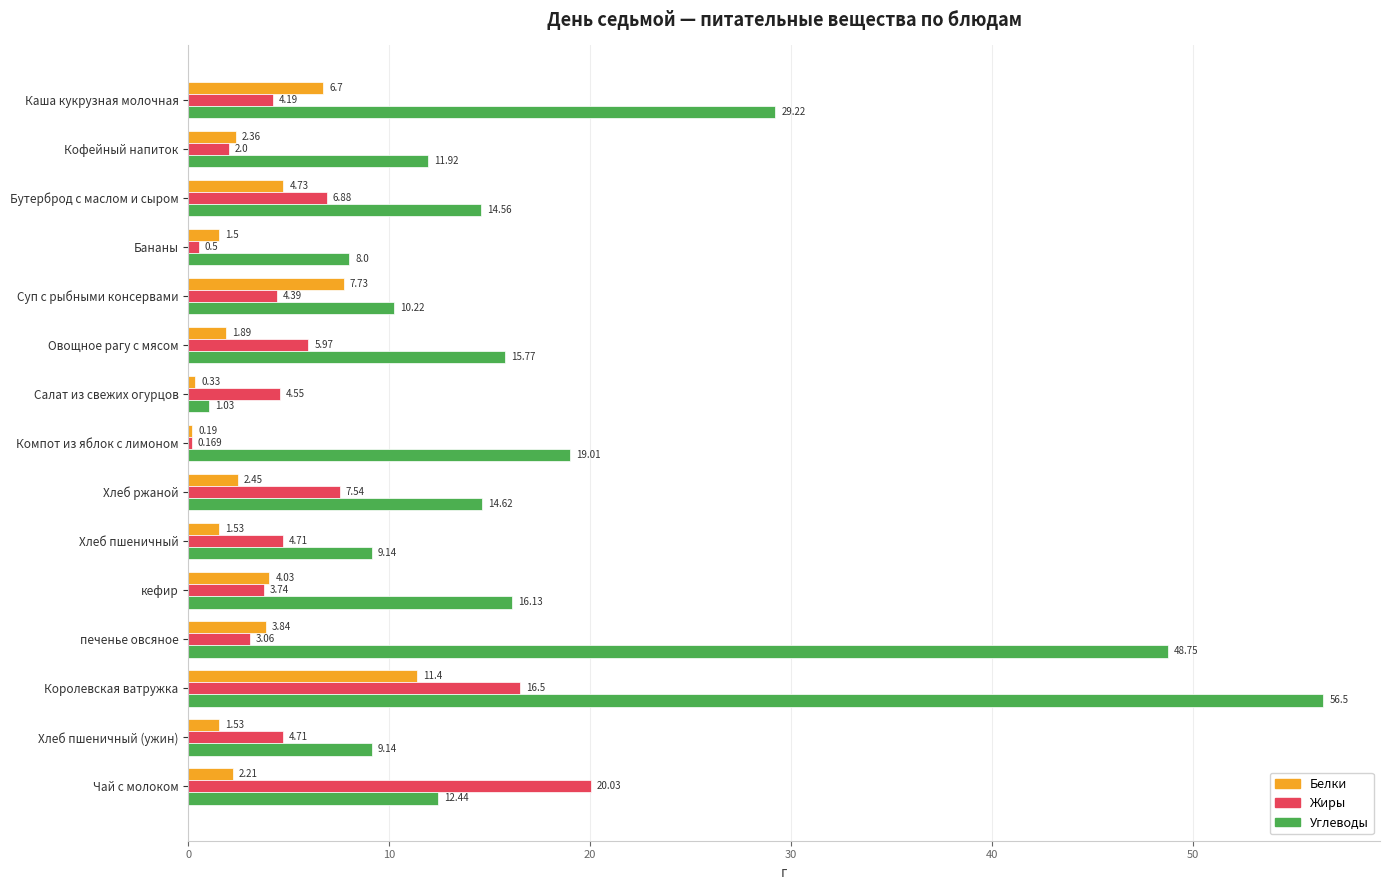

At which label is Углеводы closest to 28?

Каша кукрузная молочная